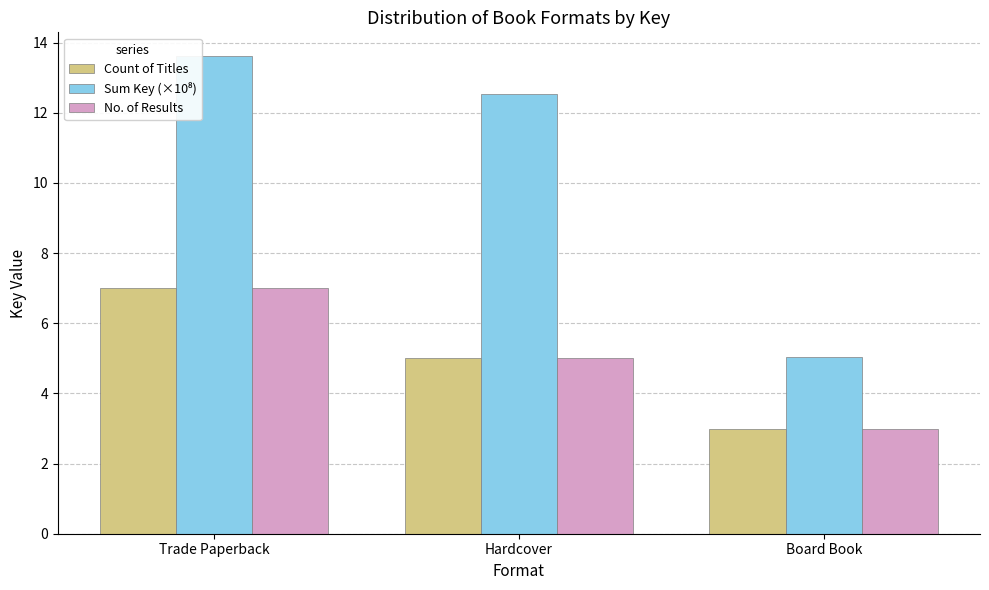

Count the number of categories in the chart.

3